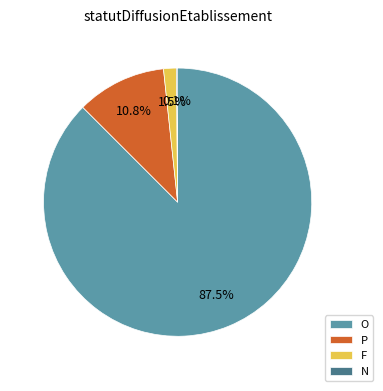

The P slice represents 1% of the pie. True or false?

False